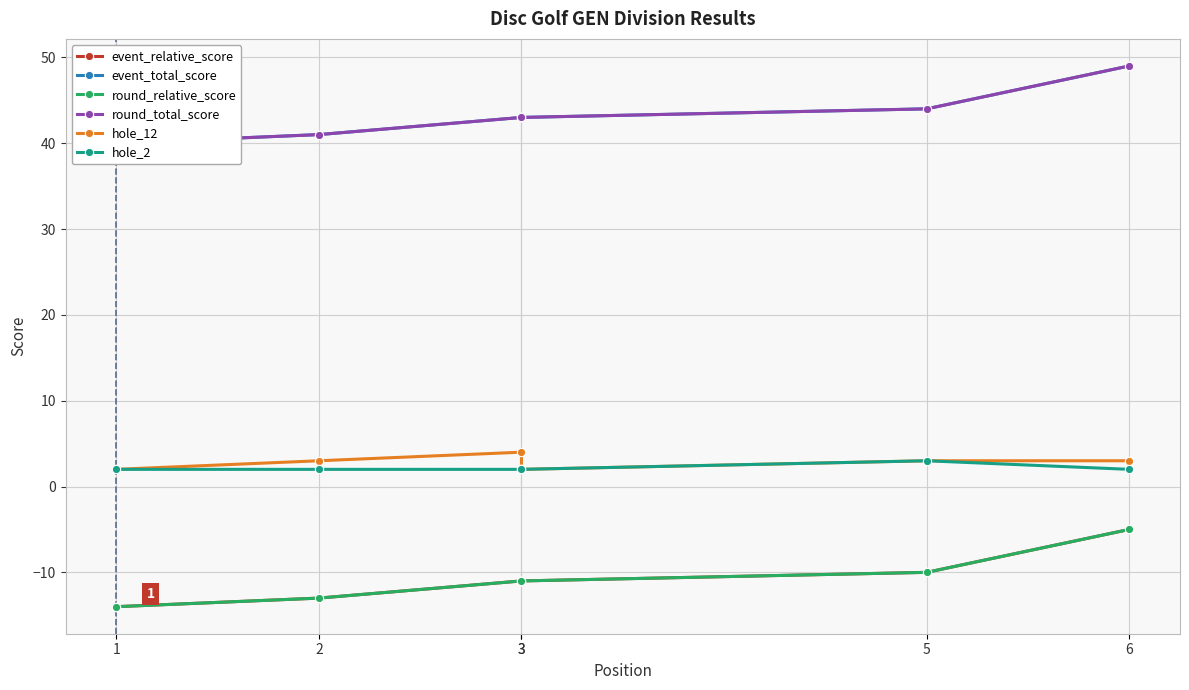

True or false: event_total_score and round_relative_score intersect in this chart.

False